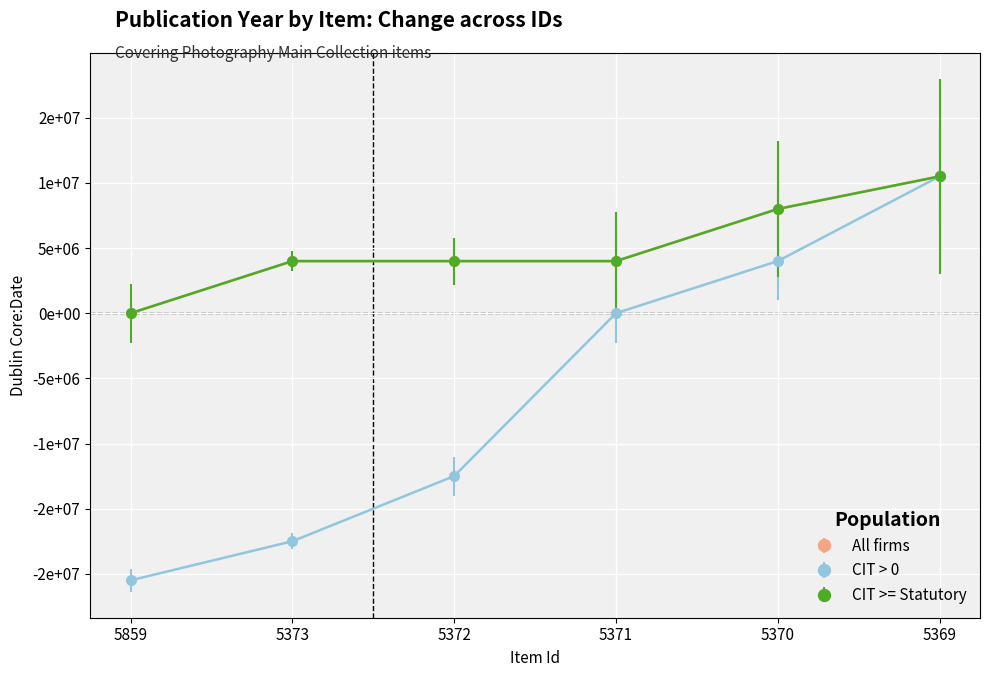

List the series in order of their peak value, highest first.

All firms, CIT > 0, CIT >= Statutory